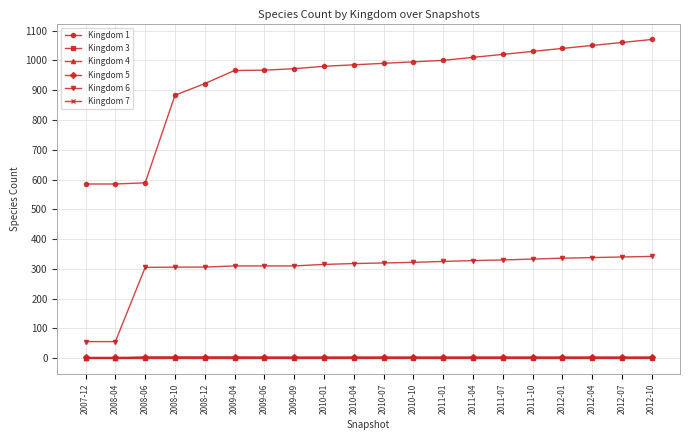

Which series has the largest total across all categories?

Kingdom 1